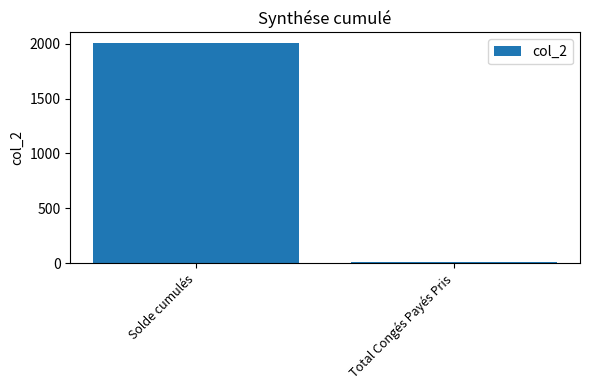

What is the change in value from Solde cumulés to Total Congés Payés Pris?

-1995.6